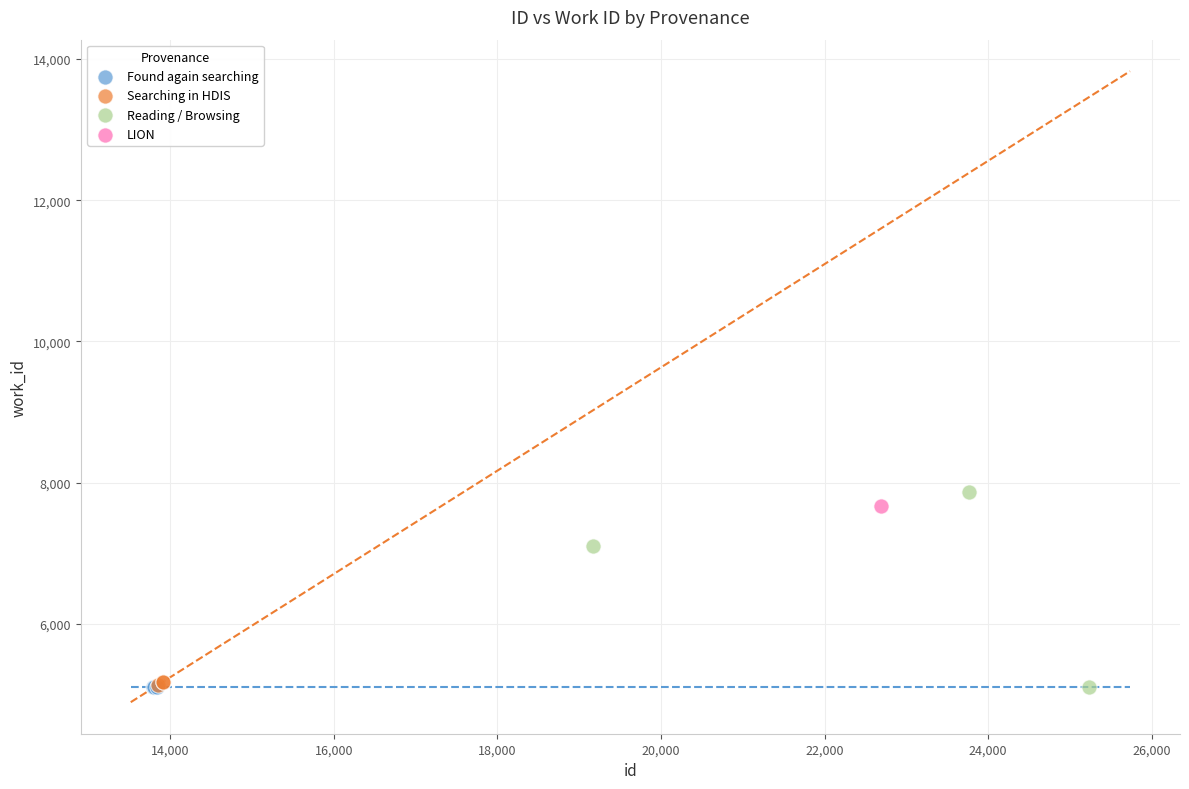

What are all the series names shown in the legend?

Found again searching, Searching in HDIS, Reading / Browsing, LION